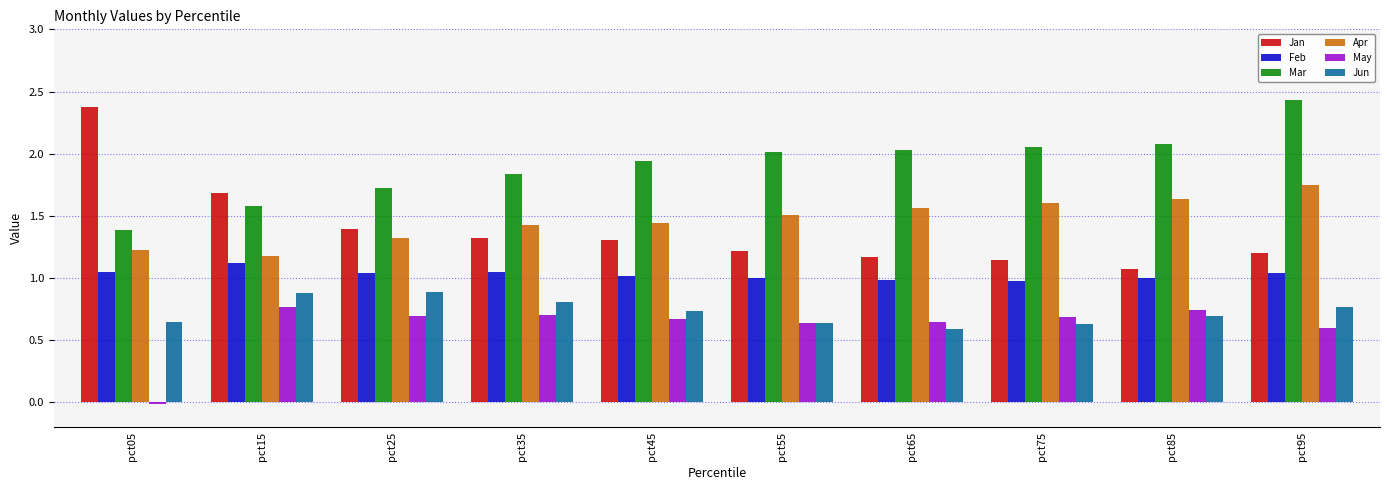

The May series shows 0.7 at pct75. True or false?

True